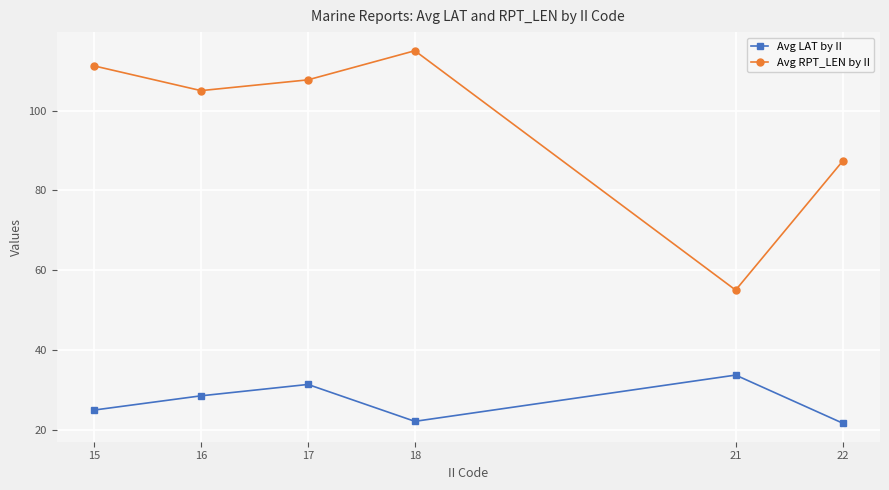

How many lines are shown in the chart?

2